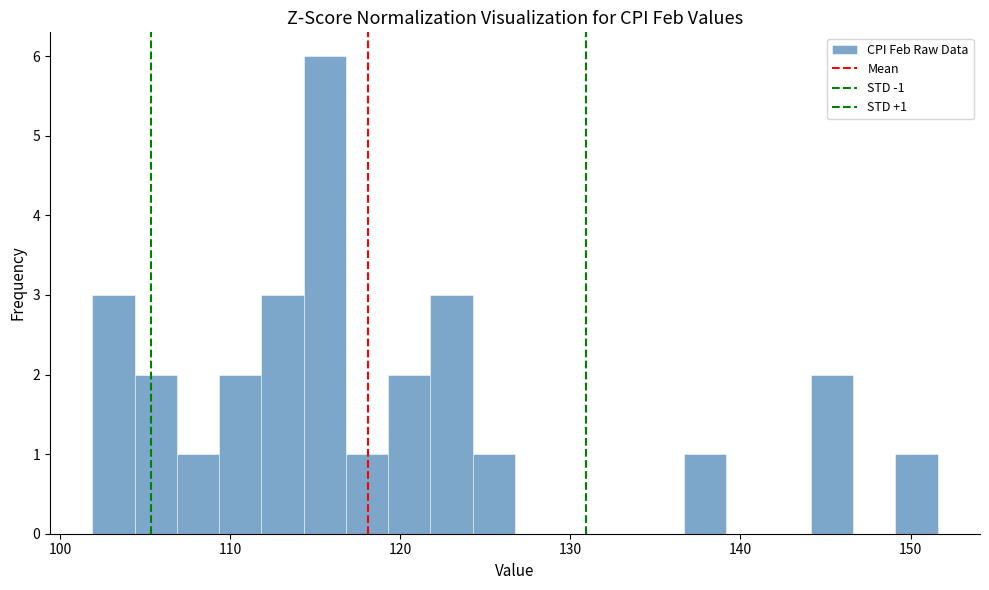

Read against the x-axis, roughly where is the centre of the tallest bar?

116